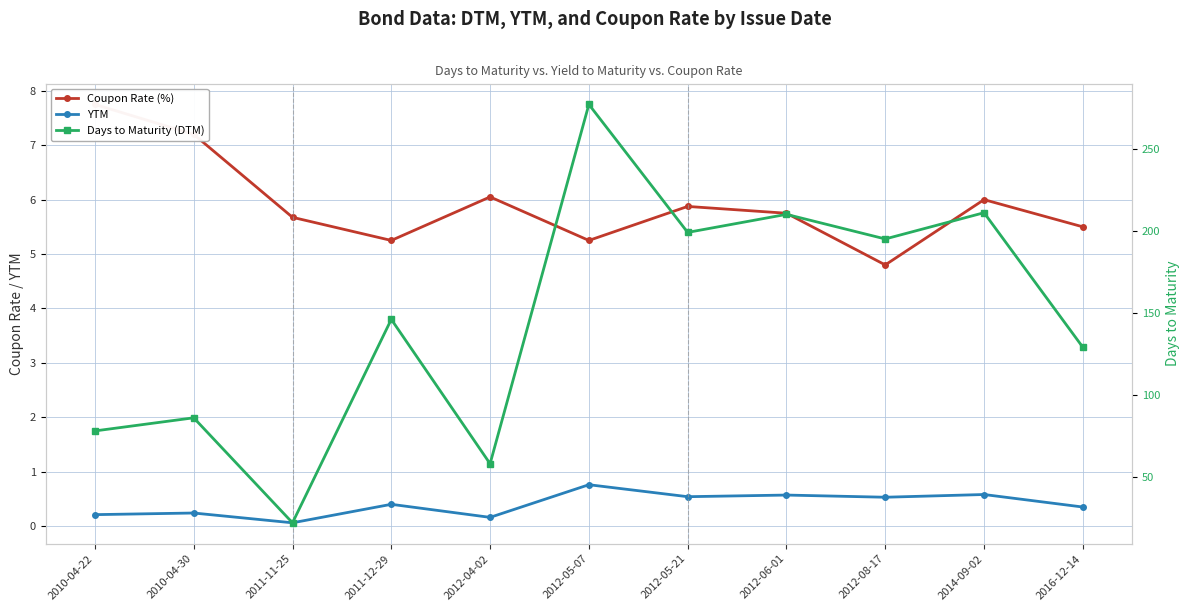

Reading left to right, extract all data points from this chart.

Coupon Rate (%): 7.8	7.2	5.7	5.2	6.0	5.2	5.9	5.8	4.8	6.0	5.5
YTM: 0.2	0.2	0.1	0.4	0.2	0.8	0.5	0.6	0.5	0.6	0.3
Days to Maturity (DTM): 78.0	86.0	22.0	146.0	58.0	277.0	199.0	210.0	195.0	211.0	129.0